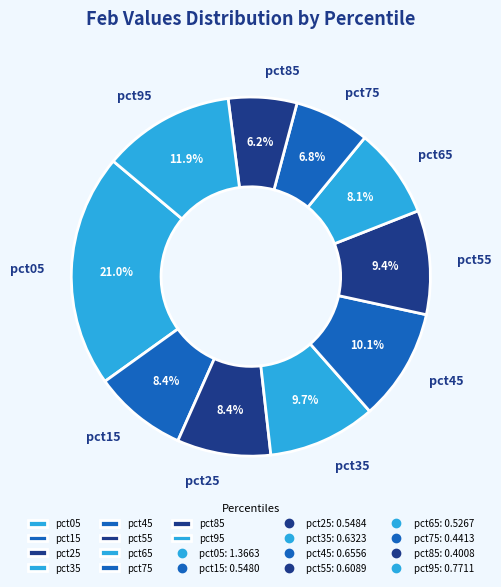

How many slices are in this pie chart?

10